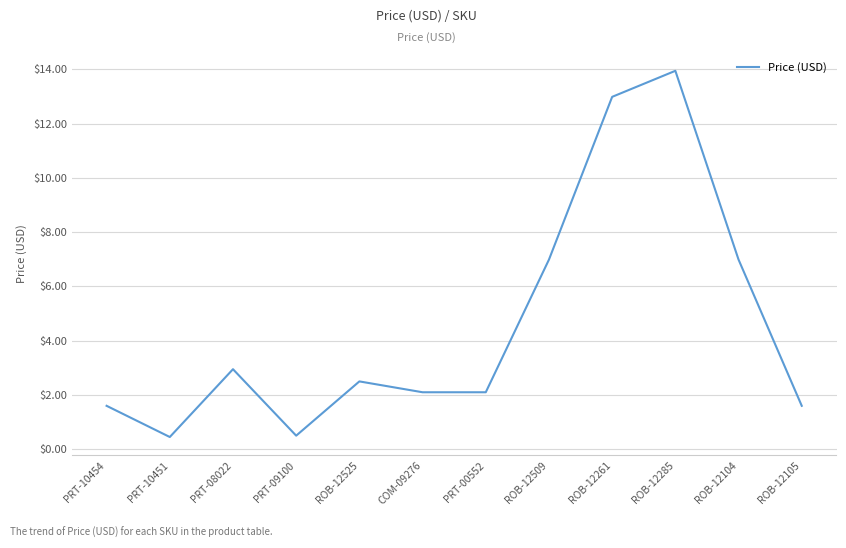

What is the difference between the maximum and minimum values?

13.5